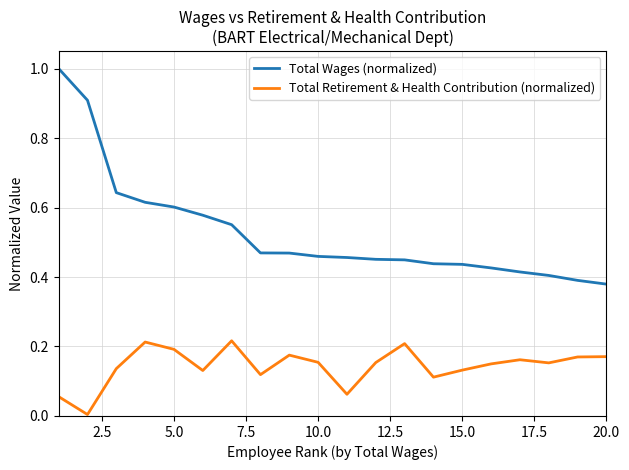

True or false: Total Retirement & Health Contribution (normalized) and Total Wages (normalized) cross at least once.

False